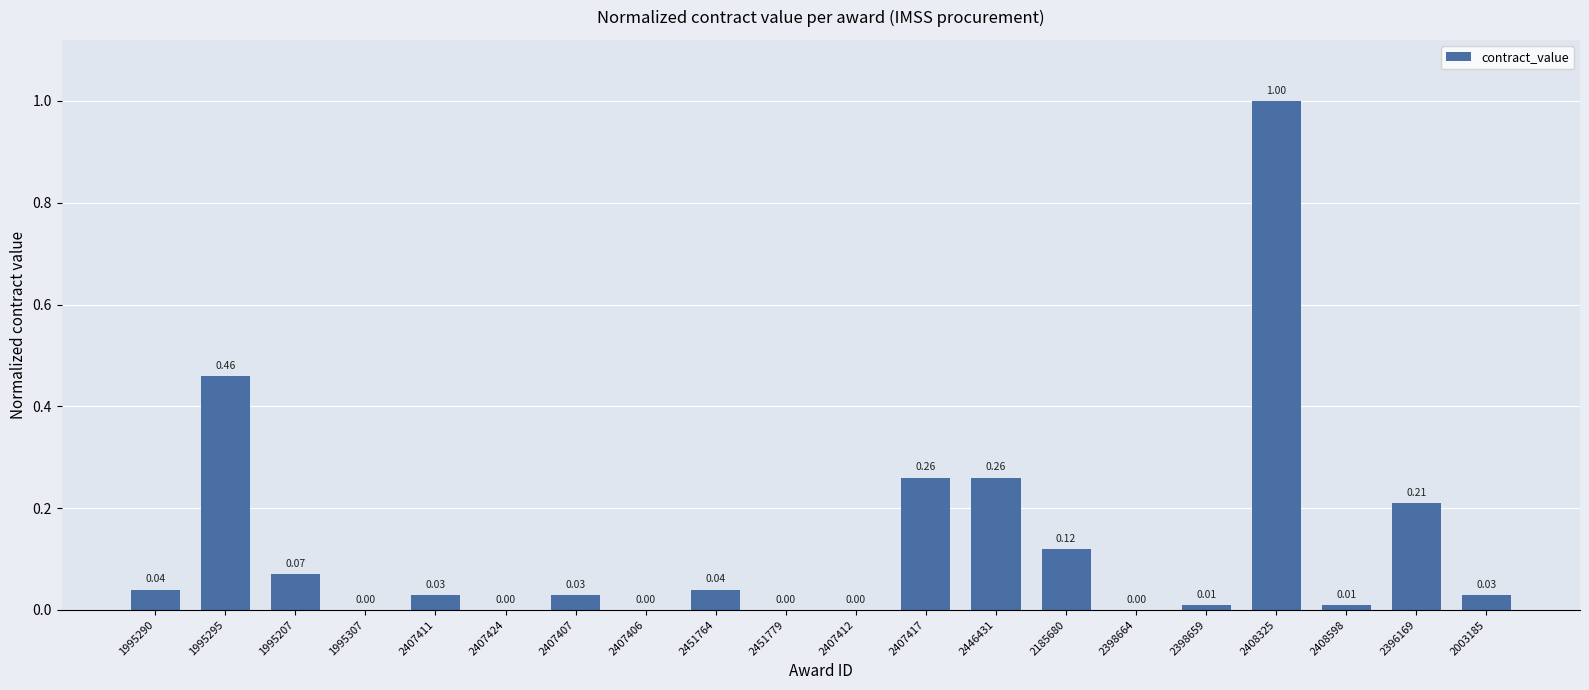

What is the sum of all values?

2.6